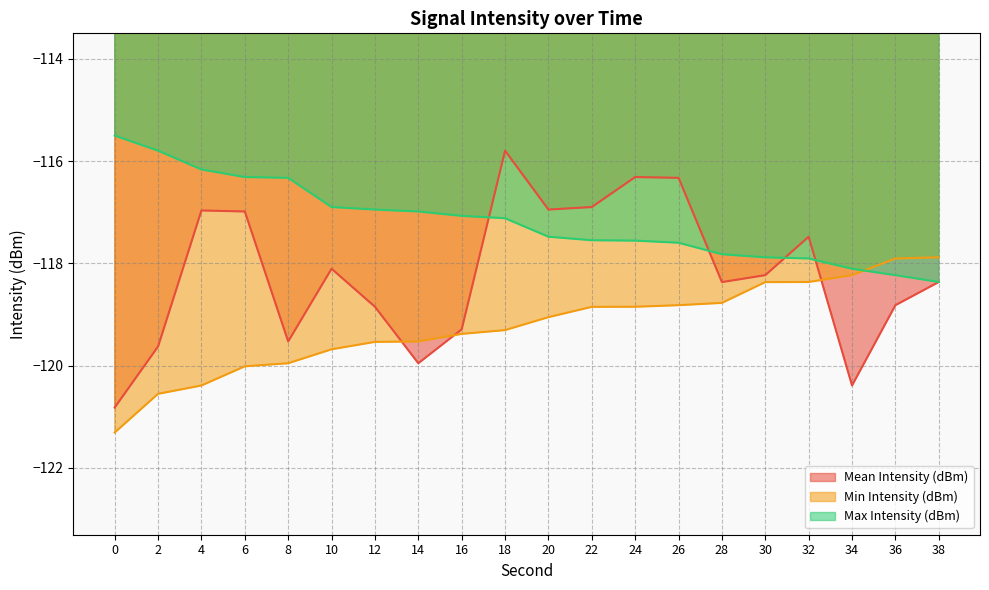

The Max Intensity (dBm) series shows -68.5 at 14. True or false?

False